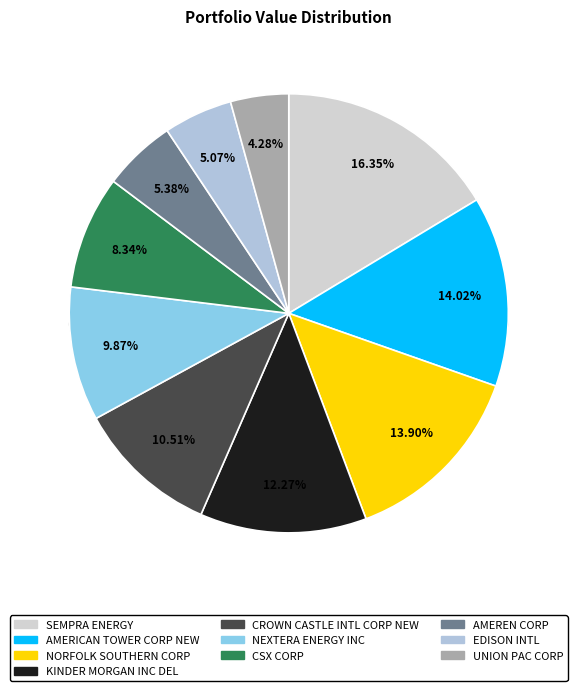

How many slices are in this pie chart?

10